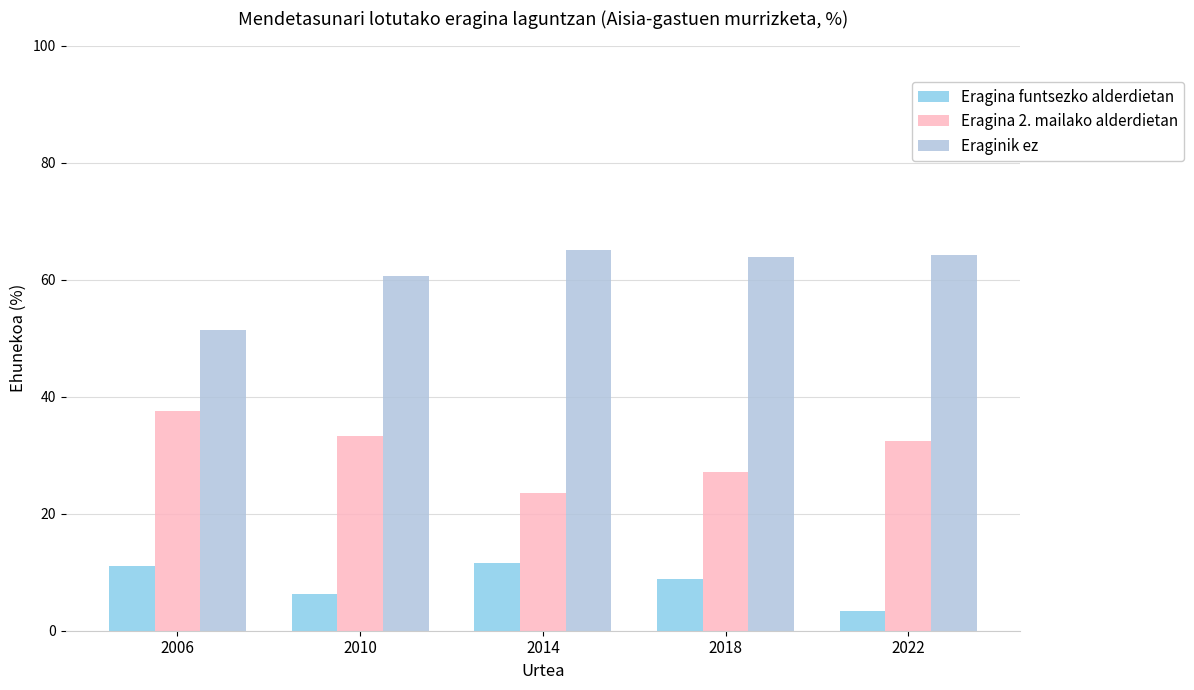

What is the difference between the second highest and second lowest values in the Eragina funtsezko alderdietan series?

4.7